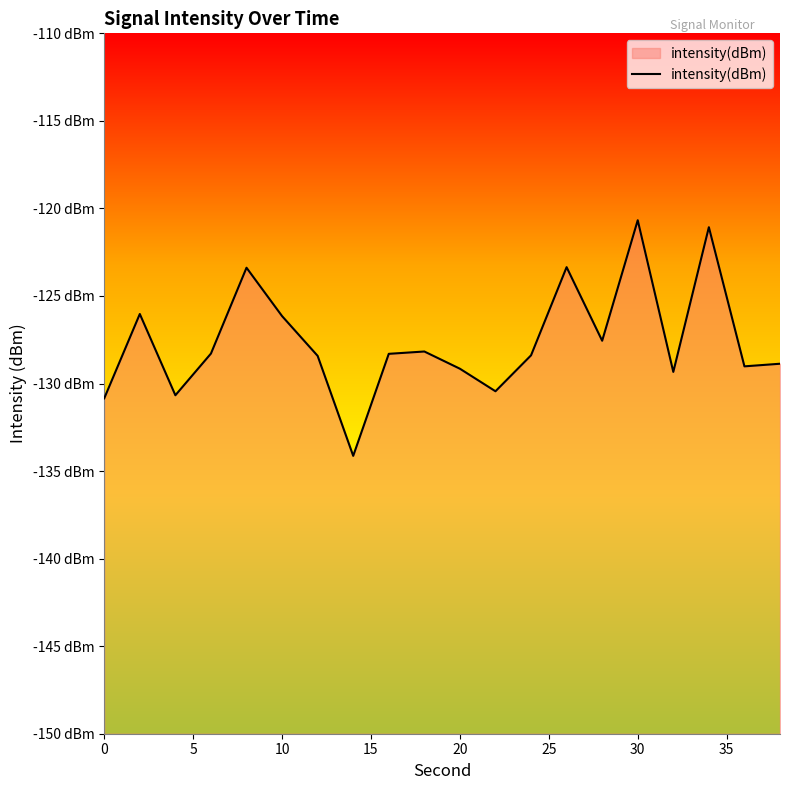

Does the chart display data point markers on the line(s)?

No